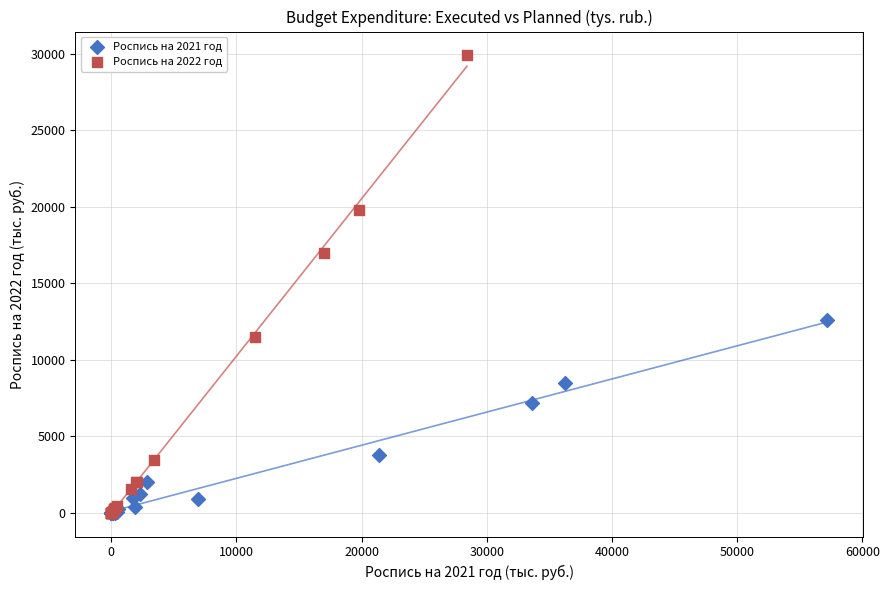

Which series has the largest Y range (max minus min)?

Роспись на 2022 год